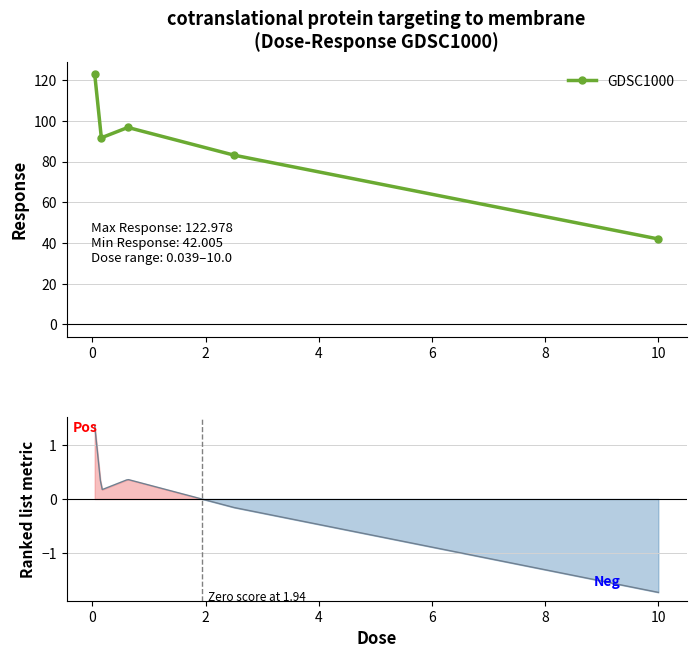

What is the sum of the values at 0.0390625 and 10.0?

165.0